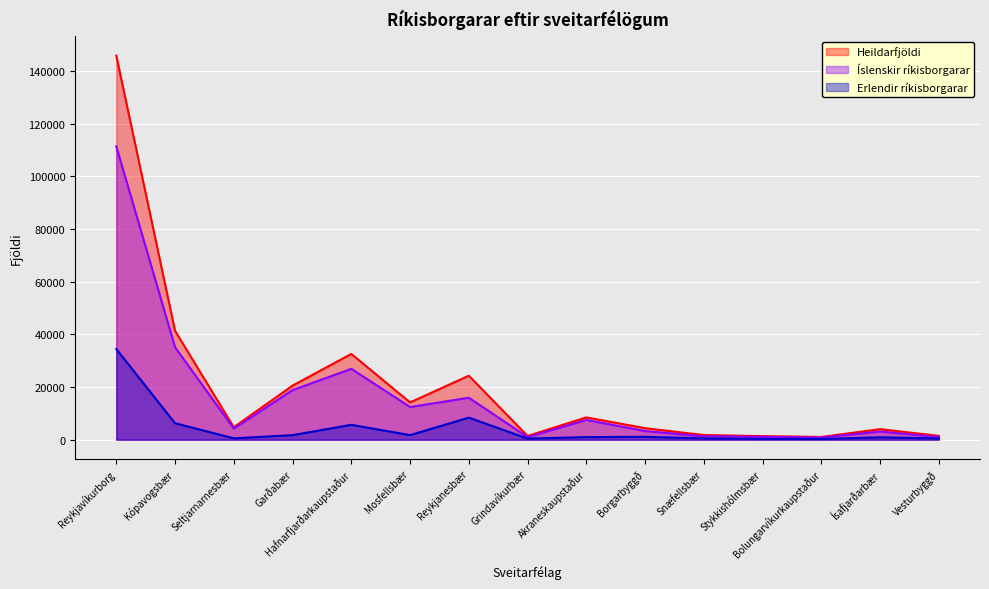

What is the total value across all series at Kópavogsbær?

82738